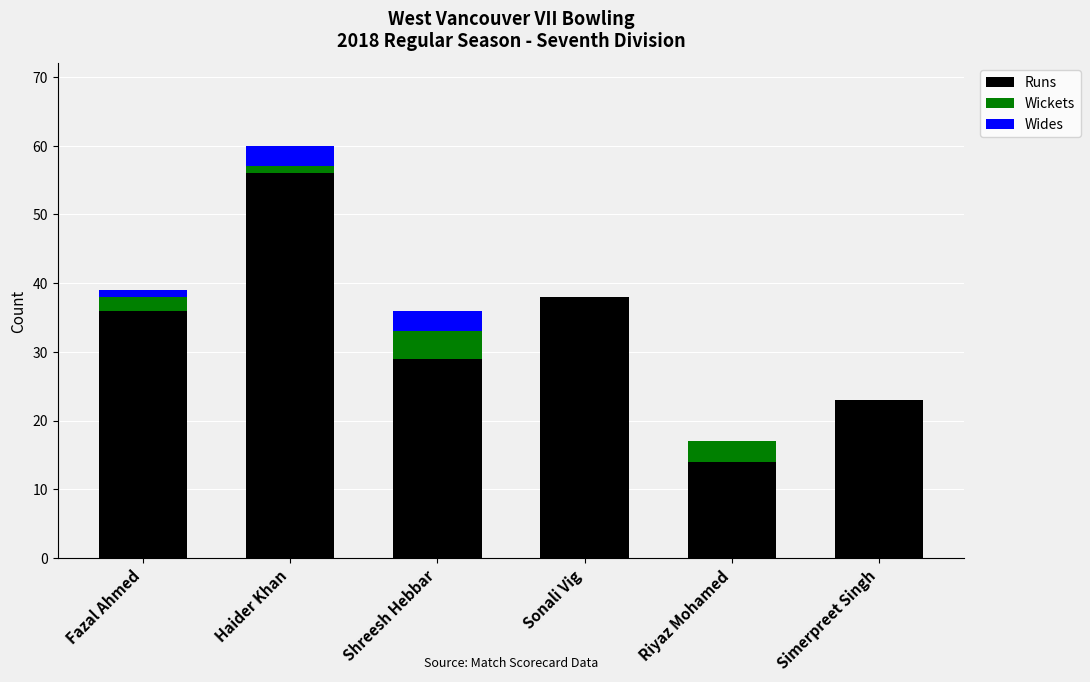

The Runs series shows 22 at Sonali Vig. True or false?

False